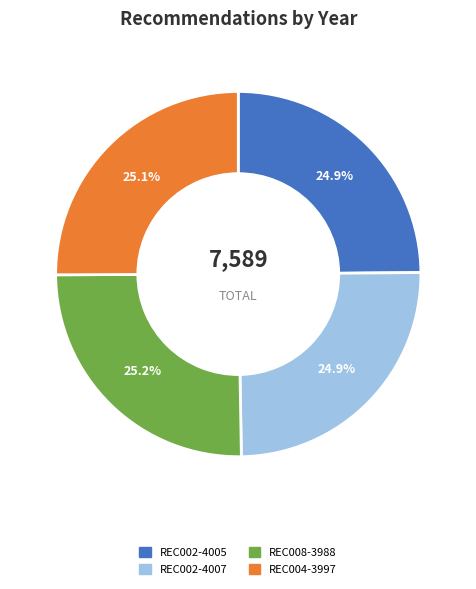

Does REC004-3997 account for over 50% of the chart?

No